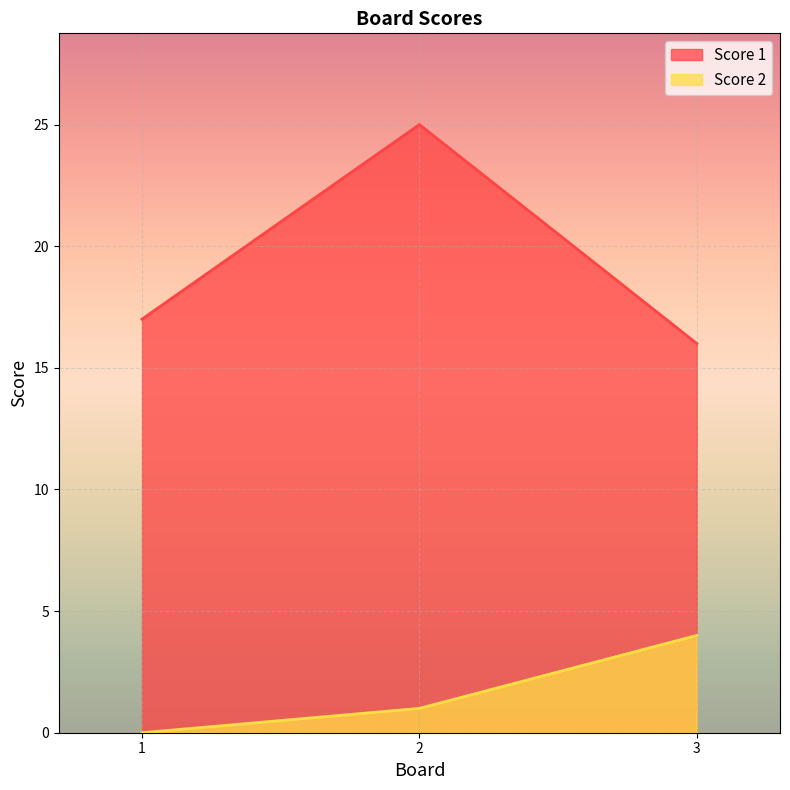

At which label is Score 1 closest to 20?

1